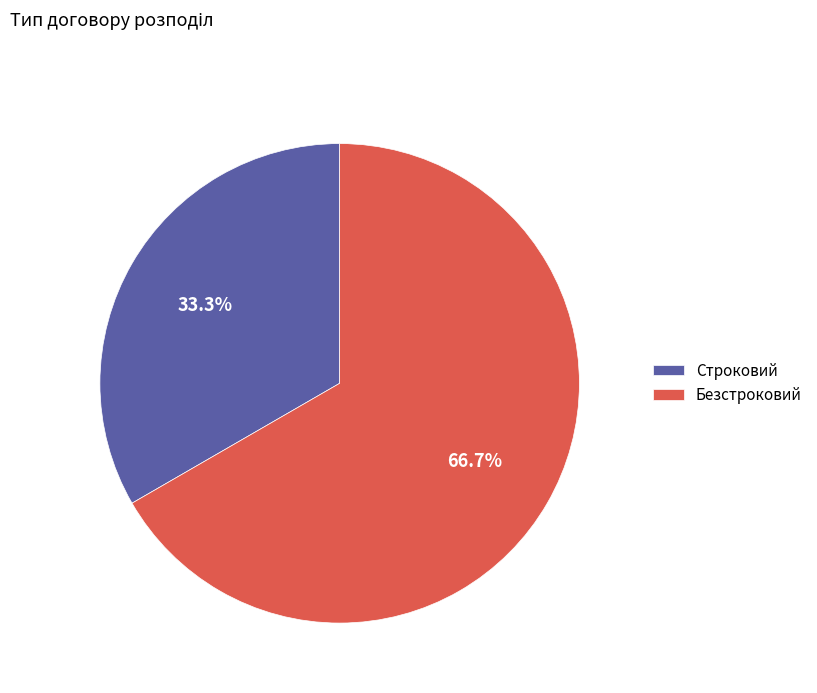

What is the majority slice?

Безстроковий